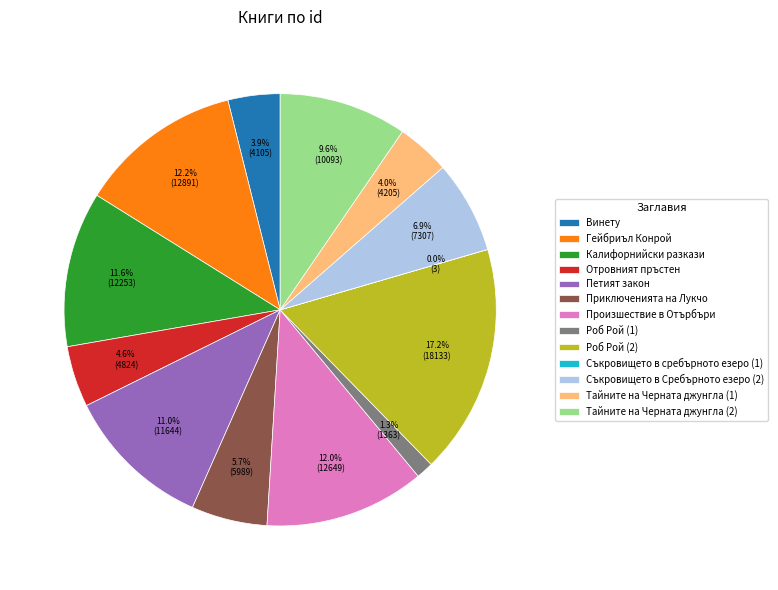

What percentage is the Гейбриъл Конрой slice, to the nearest percent?

12%